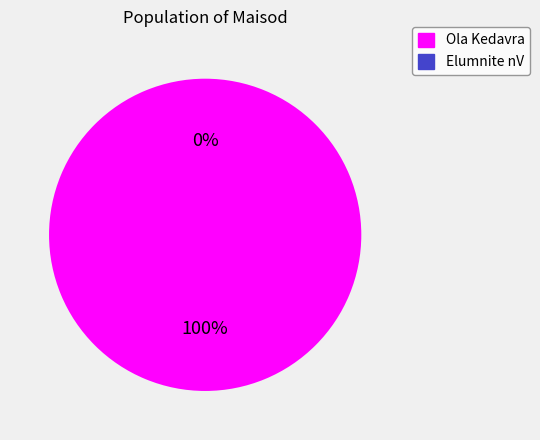

To the nearest percent, what is the average slice percentage?

50%